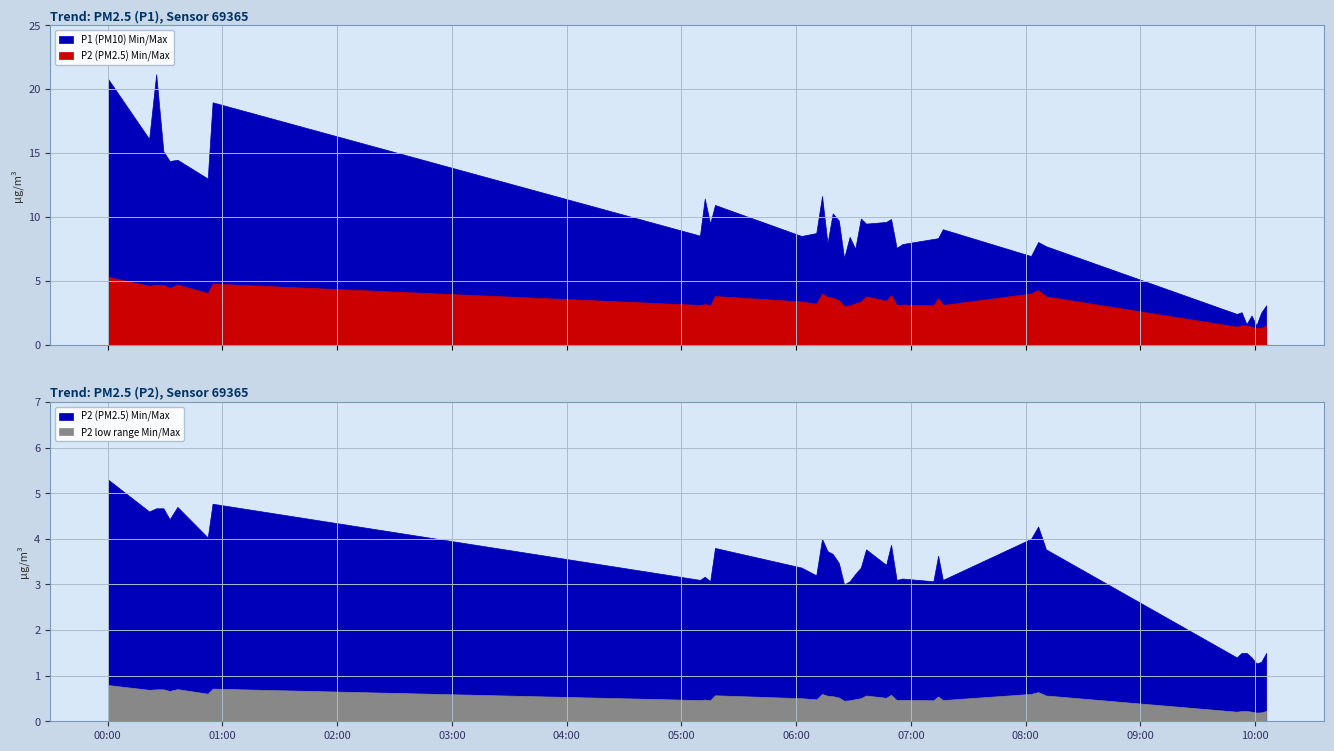

At which category is the sum across all series the highest?

2022-11-21T00:00:15